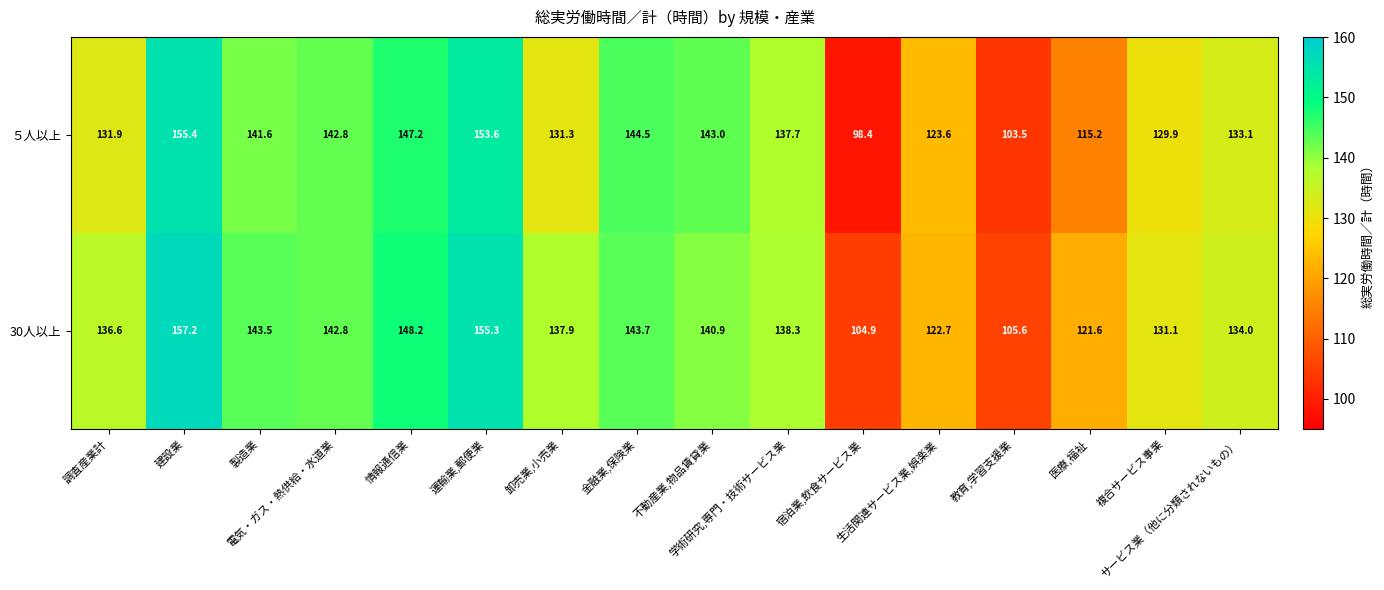

How many categories are shown in the chart?

16